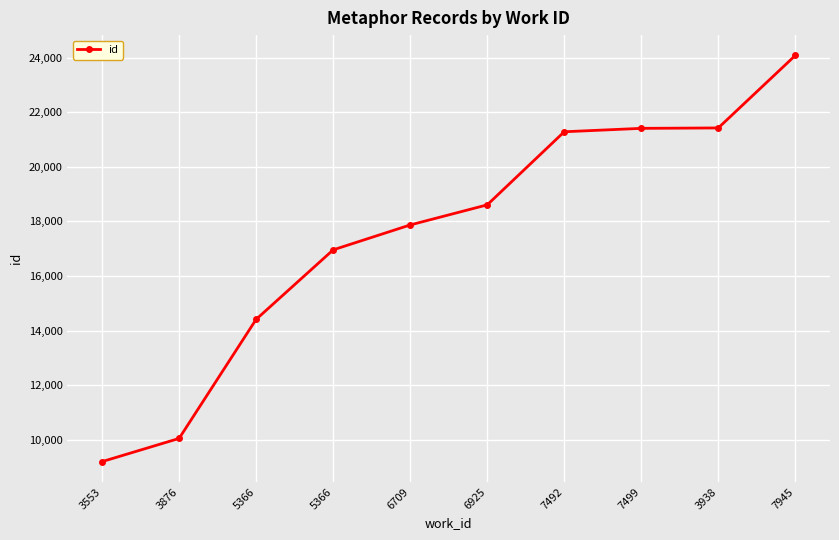

How many lines are shown in the chart?

1